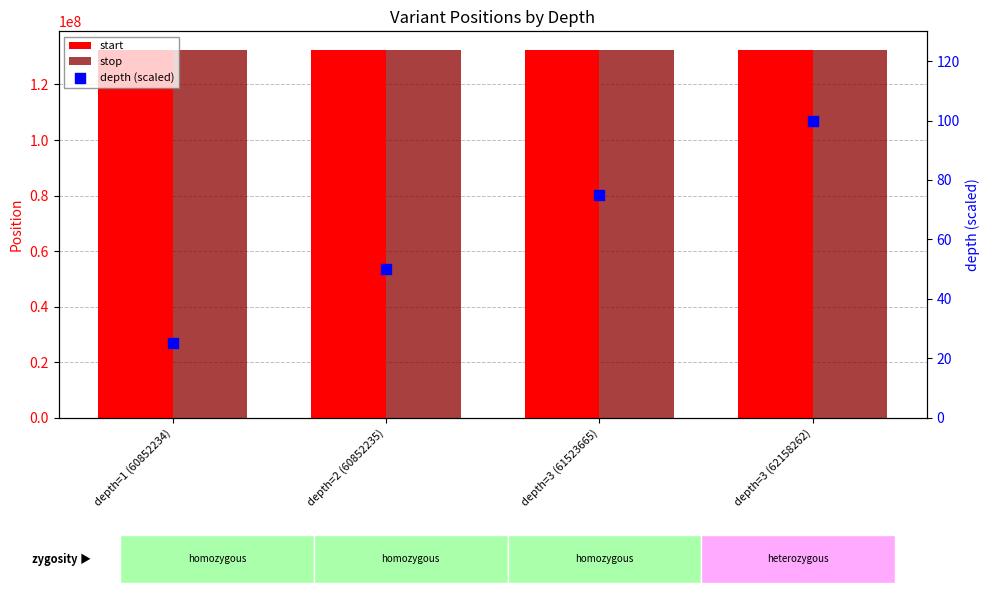

Which series reaches the maximum Y coordinate?

stop